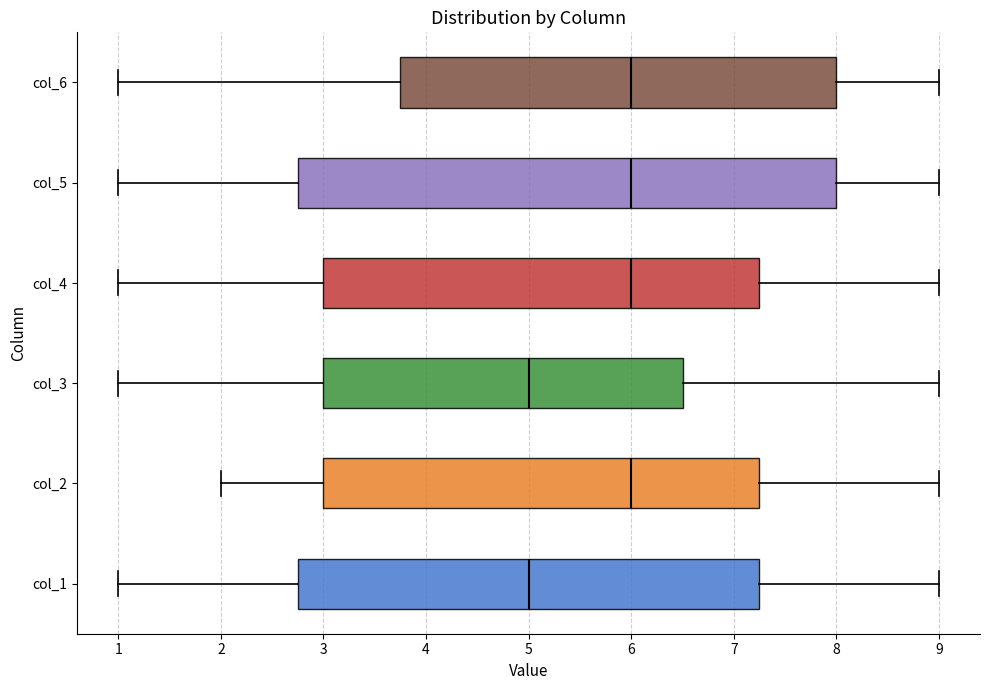

Reading bottom to top, transcribe this box plot: for each box, give where its median line is, the range the box spans, and where its two whiskers end, as read against the x-axis. The values are not printed on the chart, so give them approximately, as read against the axis.

col_1: median 5.0, box 2.8 to 7.3, whiskers 1.0 to 9.0
col_2: median 6.0, box 3.0 to 7.3, whiskers 2.0 to 9.0
col_3: median 5.0, box 3.0 to 6.5, whiskers 1.0 to 9.0
col_4: median 6.0, box 3.0 to 7.3, whiskers 1.0 to 9.0
col_5: median 6.0, box 2.8 to 8.0, whiskers 1.0 to 9.0
col_6: median 6.0, box 3.8 to 8.0, whiskers 1.0 to 9.0